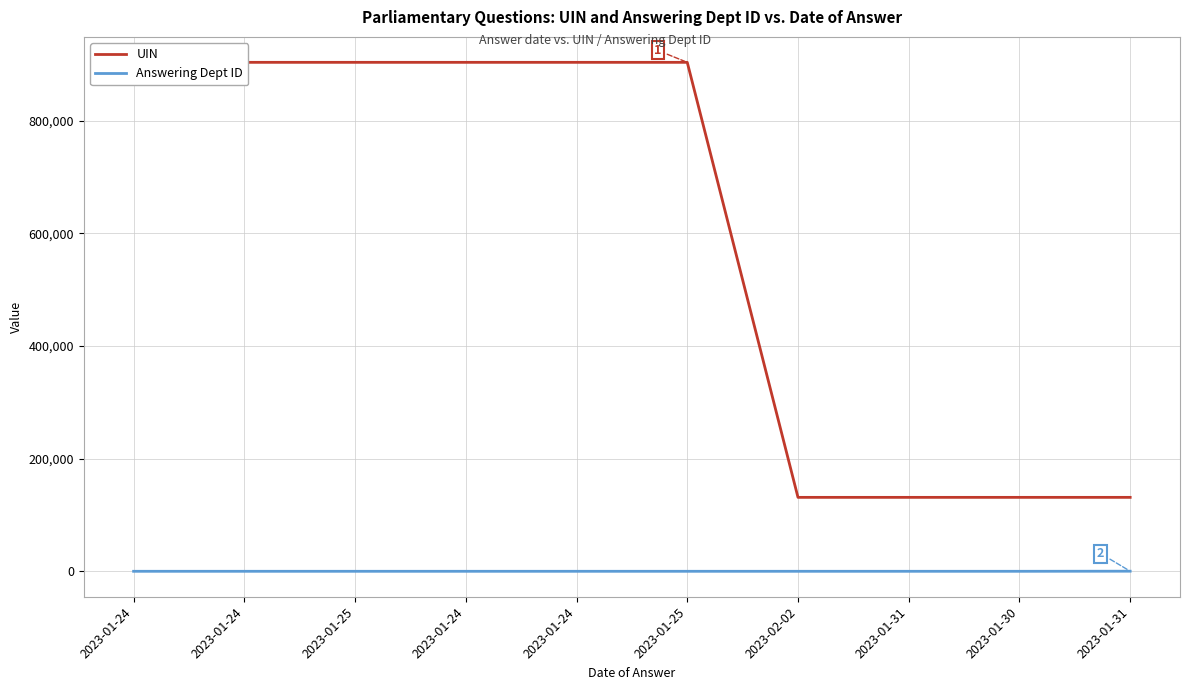

Reading left to right, list all the values displayed in this chart.

UIN: 2023-01-24=903228	2023-01-24=903230	2023-01-25=903232	2023-01-24=903235	2023-01-24=903236	2023-01-25=903237	2023-02-02=131226	2023-01-31=131227	2023-01-30=131228	2023-01-31=131229
Answering Dept ID: 2023-01-24=17	2023-01-24=17	2023-01-25=17	2023-01-24=17	2023-01-24=17	2023-01-25=17	2023-02-02=17	2023-01-31=17	2023-01-30=17	2023-01-31=201